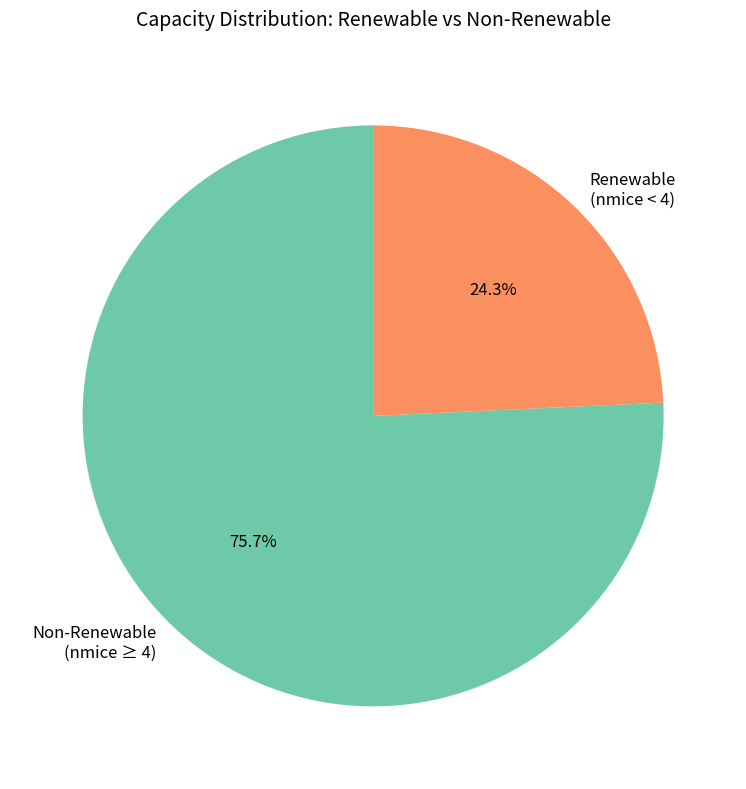

Is there a majority slice in this chart?

Yes